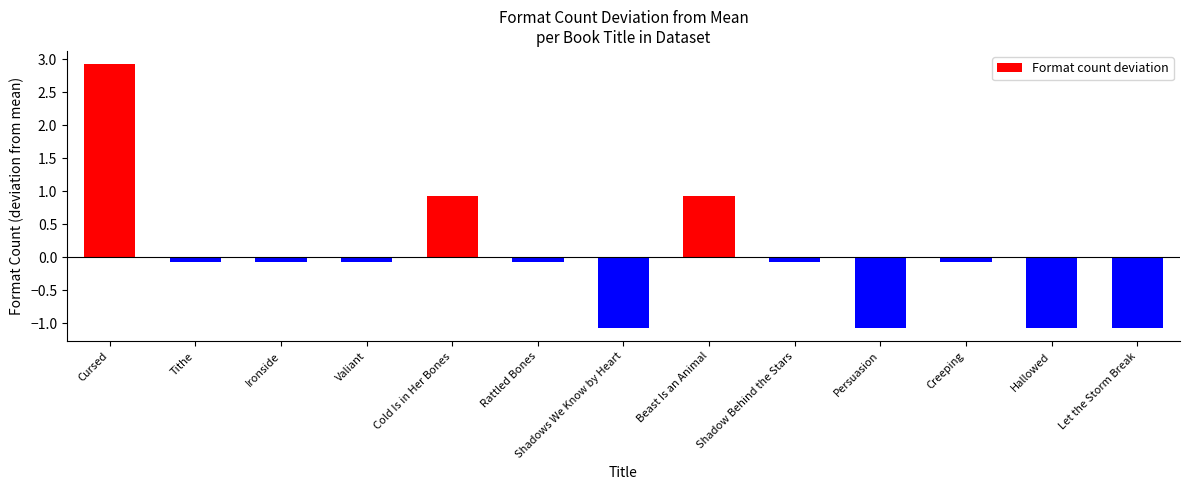

What is the minimum value shown in the chart?

-1.1